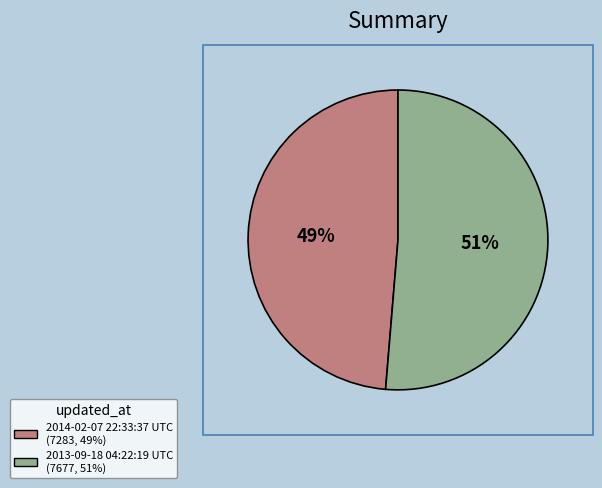

Combined, do 2014-02-07 22:33:37 UTC and 2013-09-18 04:22:19 UTC account for over 50%?

Yes